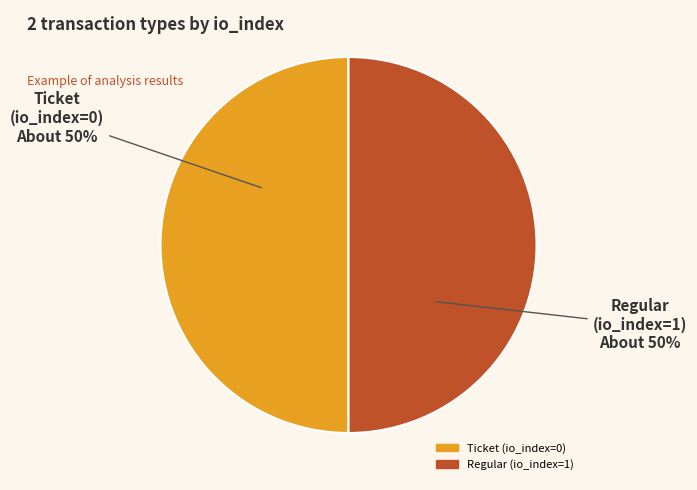

To the nearest percent, what portion does Regular (io_index=1) represent?

50%